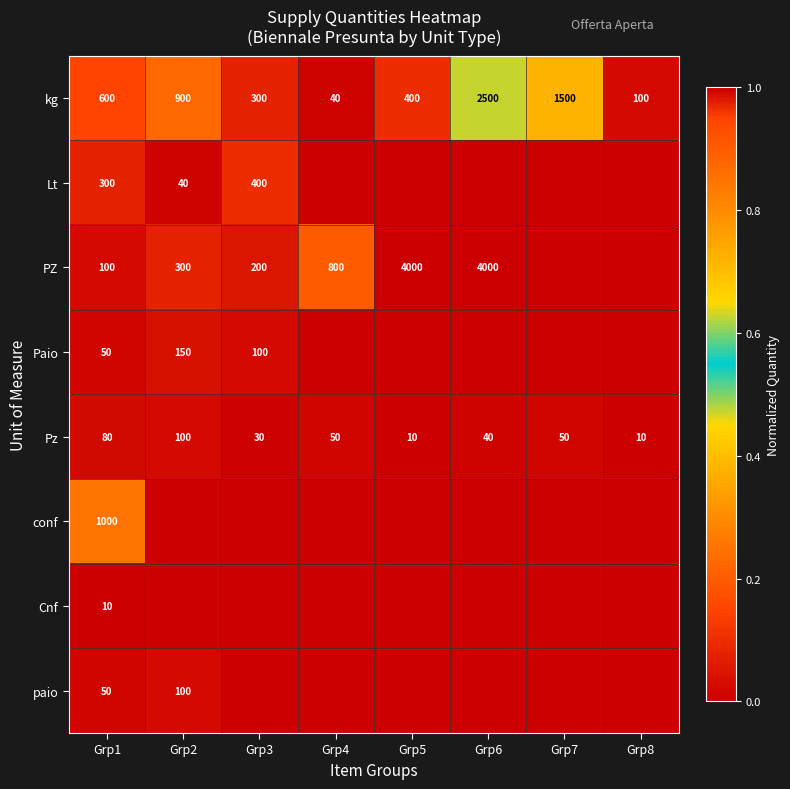

Is it true that PZ equals 6080 at Grp5?

False